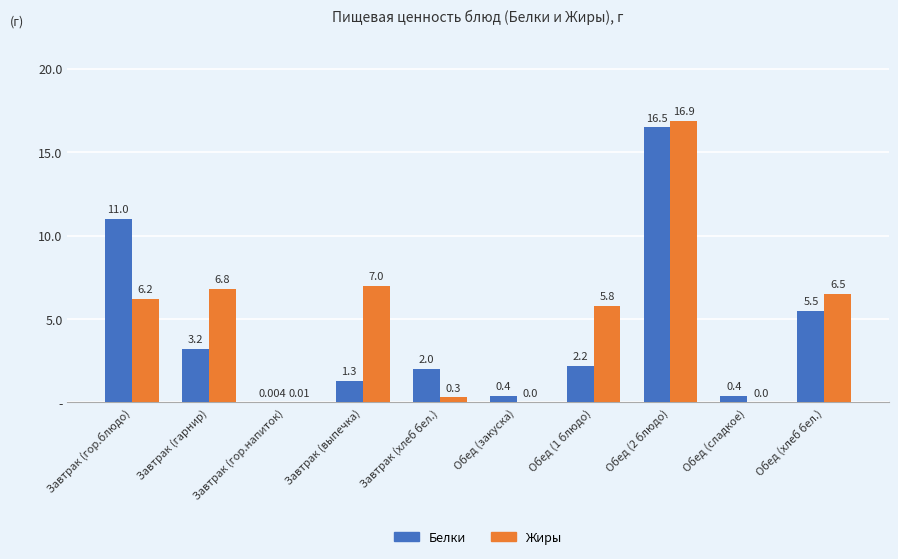

At how many categories does at least one series exceed 13?

1